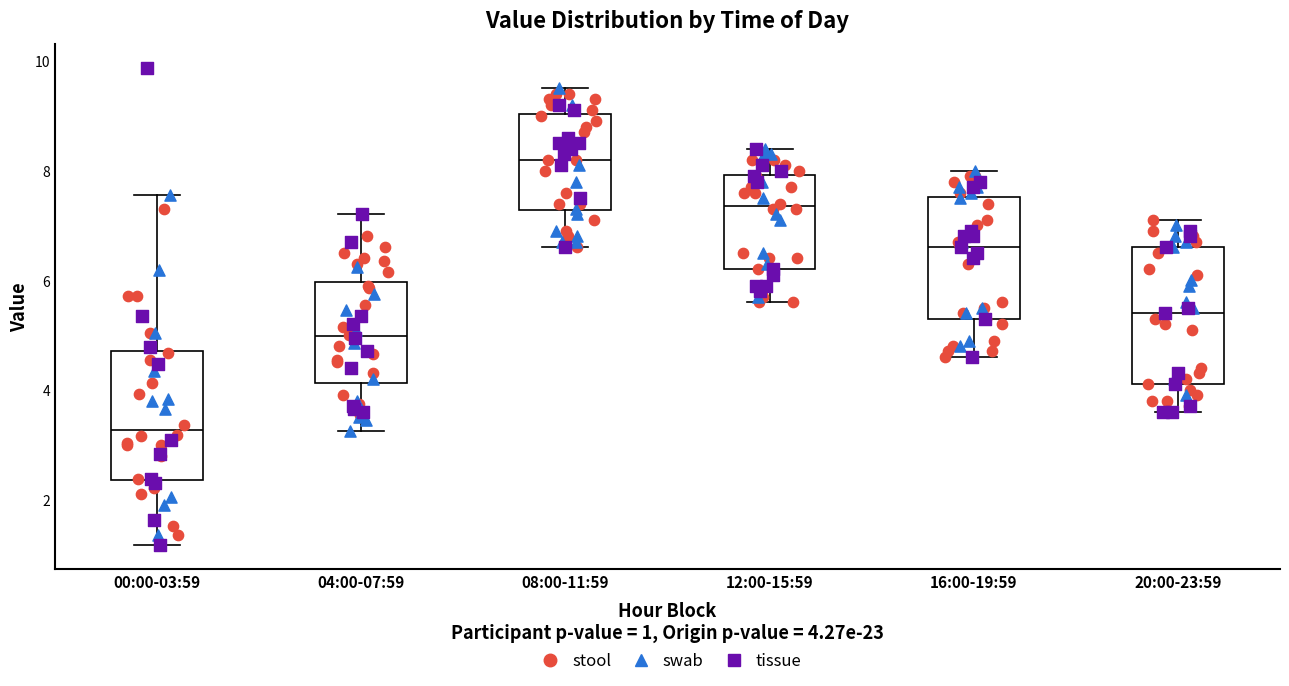

Which box has the lowest median line?

00:00-03:59